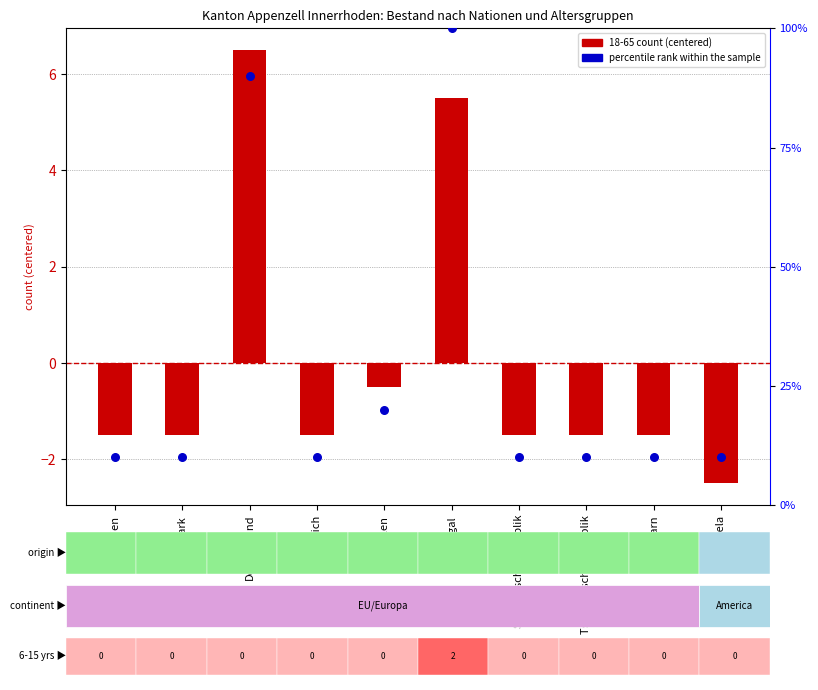

At how many categories does at least one series exceed 35?

2